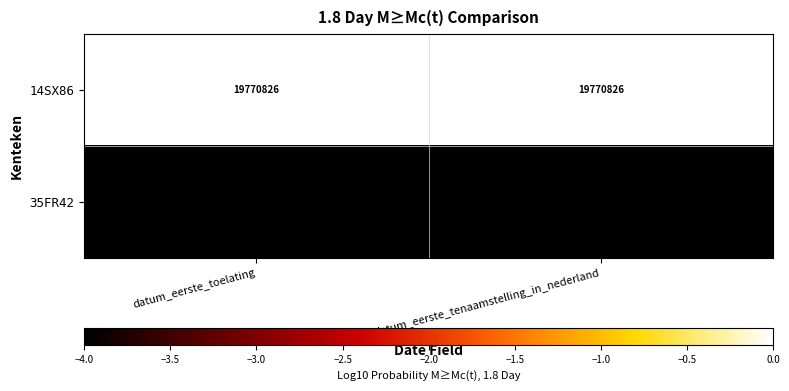

Is the value of 35FR42 at datum_eerste_toelating greater than the value of 14SX86 at datum_eerste_toelating?

No